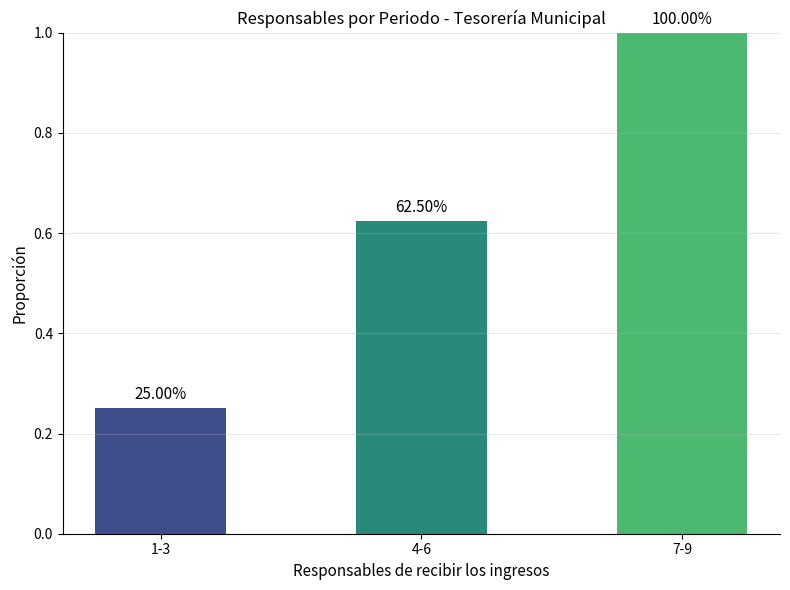

The chart shows a value of 0.2 at 1-3. True or false?

True